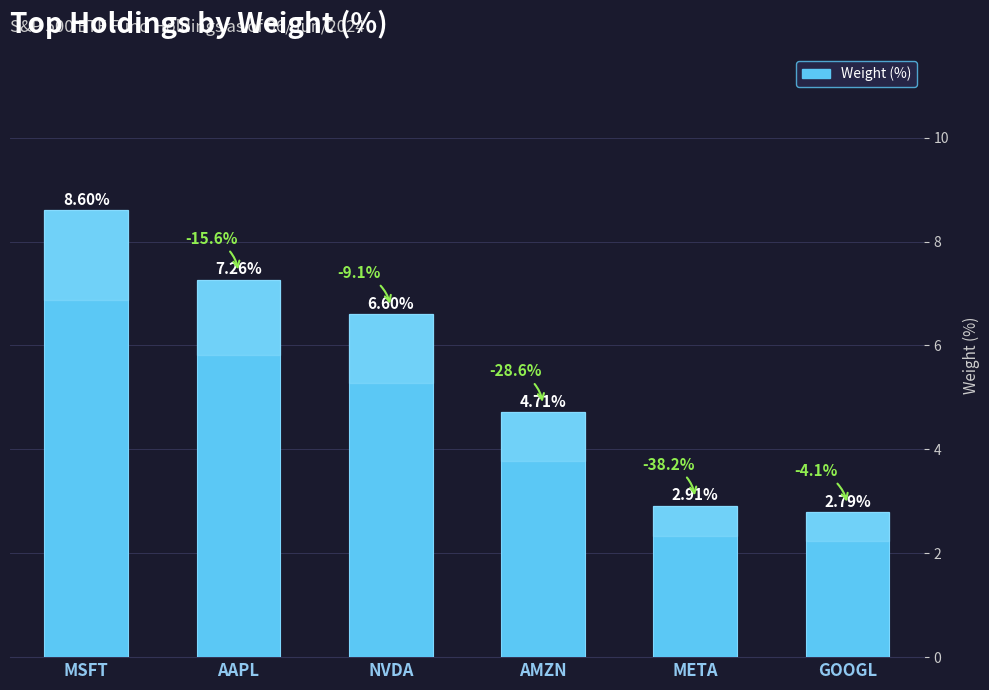

At which category does the chart reach its minimum across all series?

GOOGL